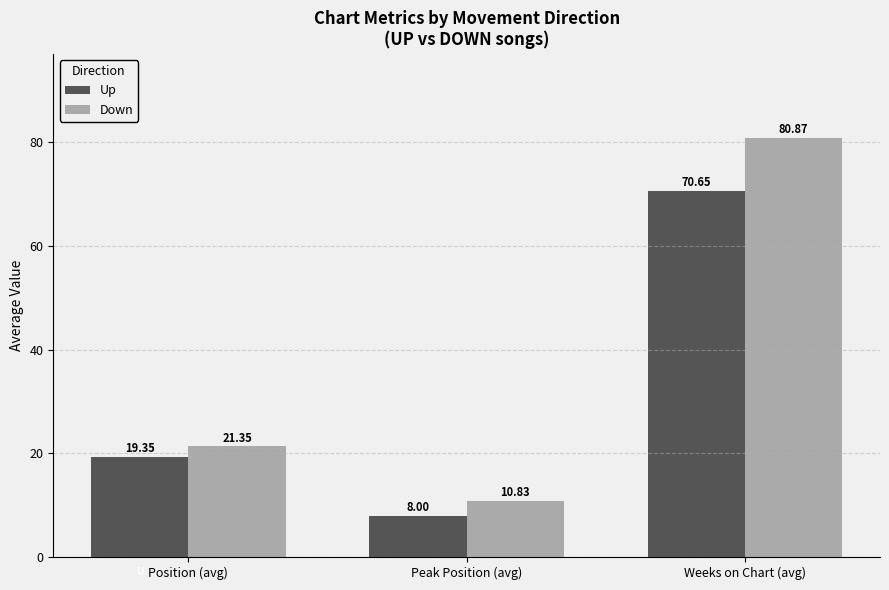

At which label does Down first exceed 21?

Position (avg)